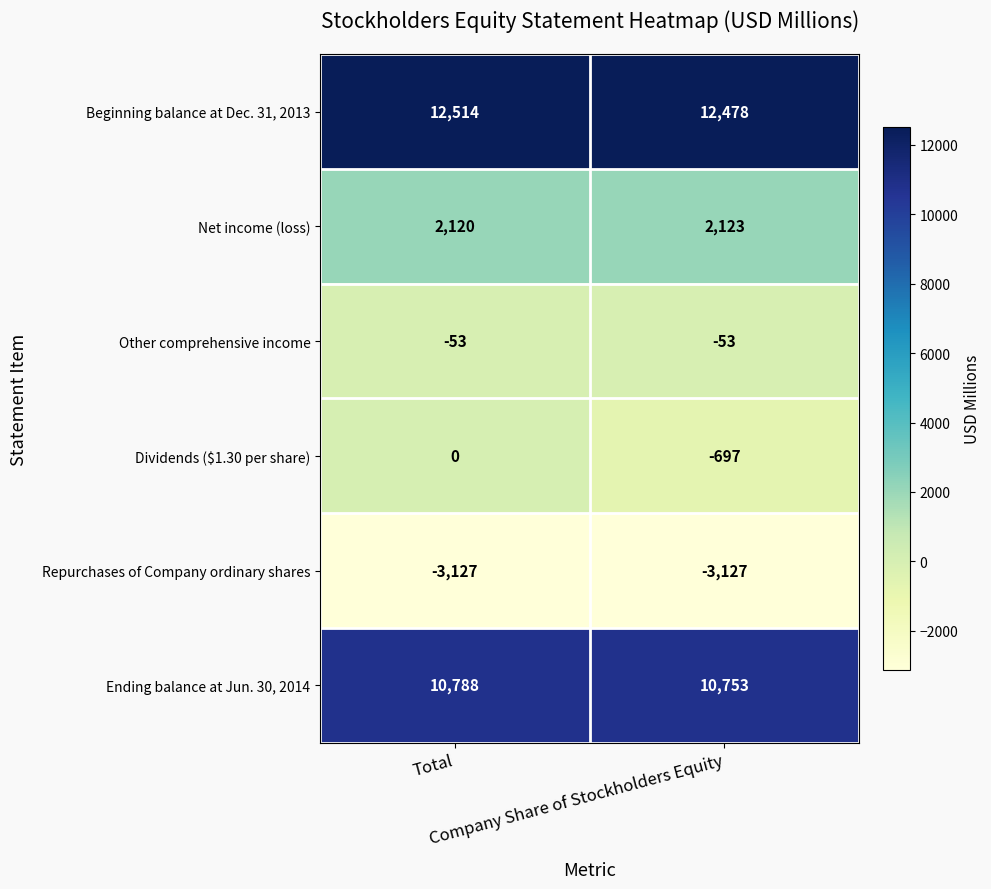

What is the greatest value displayed?

12514